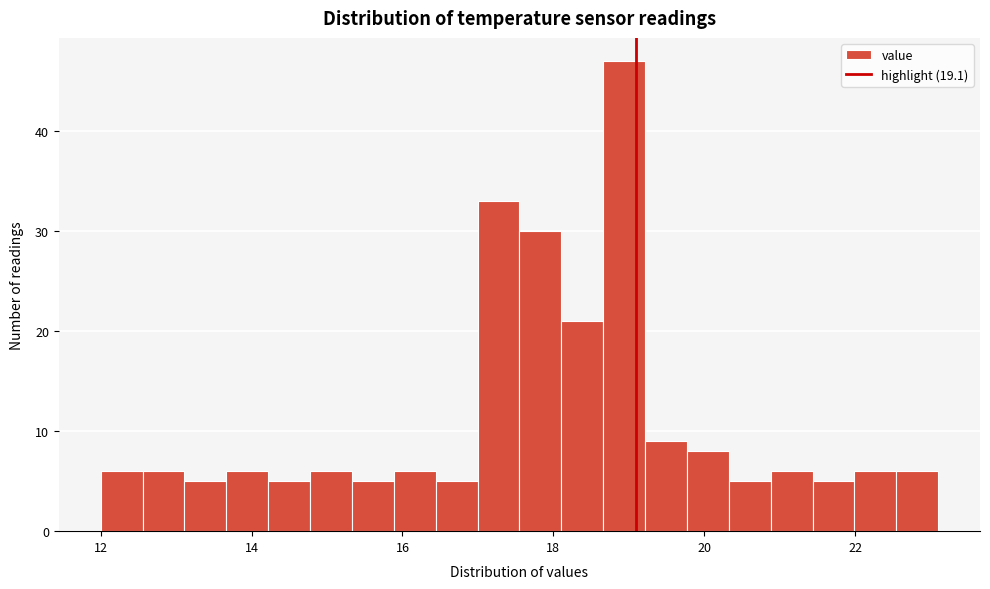

Read against the x-axis, roughly where is the centre of the tallest bar?

19.0